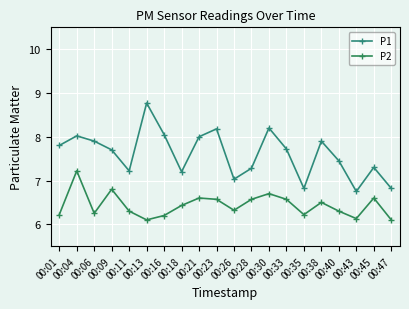

Which series changed the most between 00:11 and 00:30?

P1